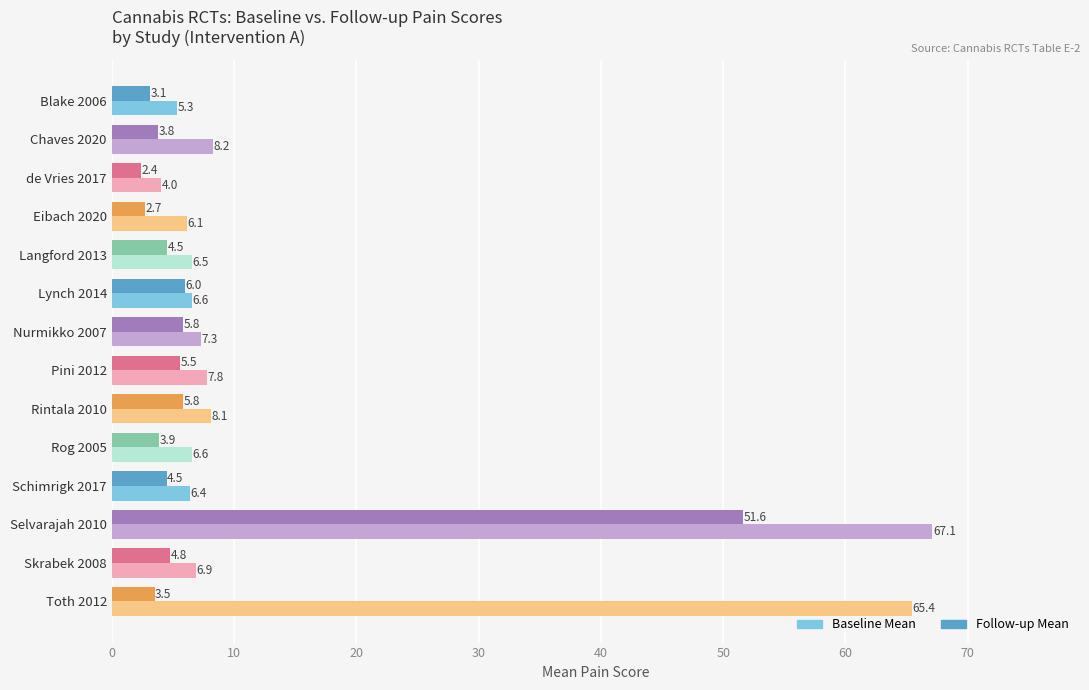

What is the difference between the highest and lowest values at Eibach 2020?

3.4